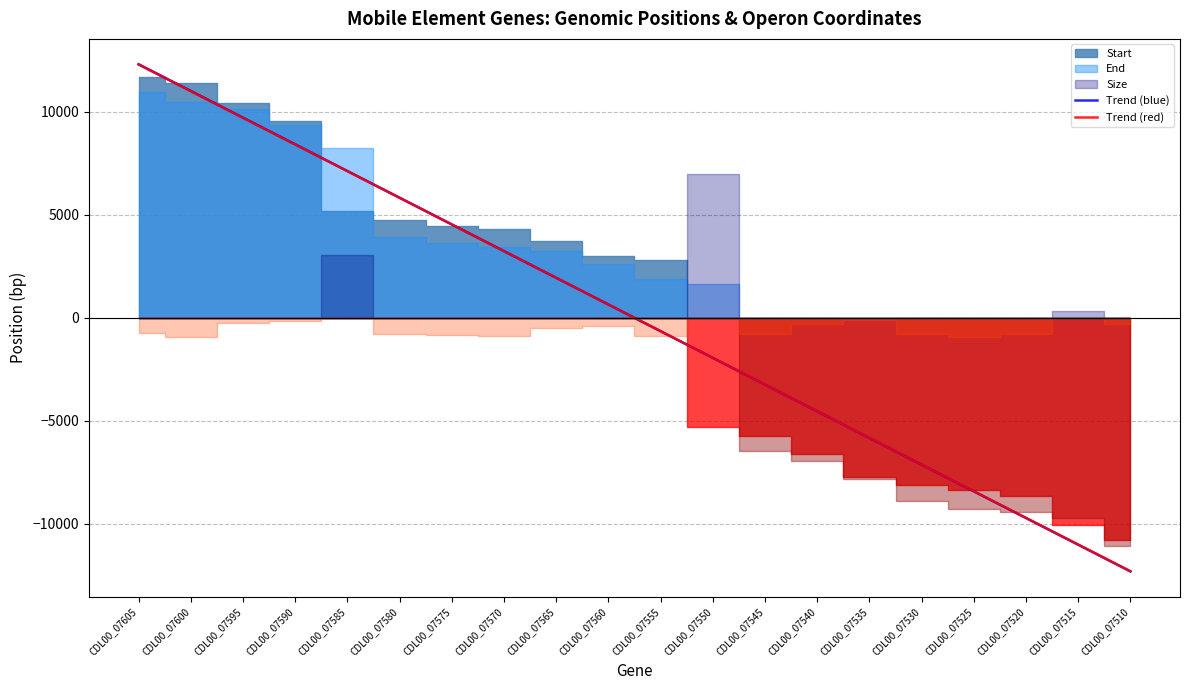

What is the difference between the maximum and minimum values in the Trend (blue) series?

24622.5